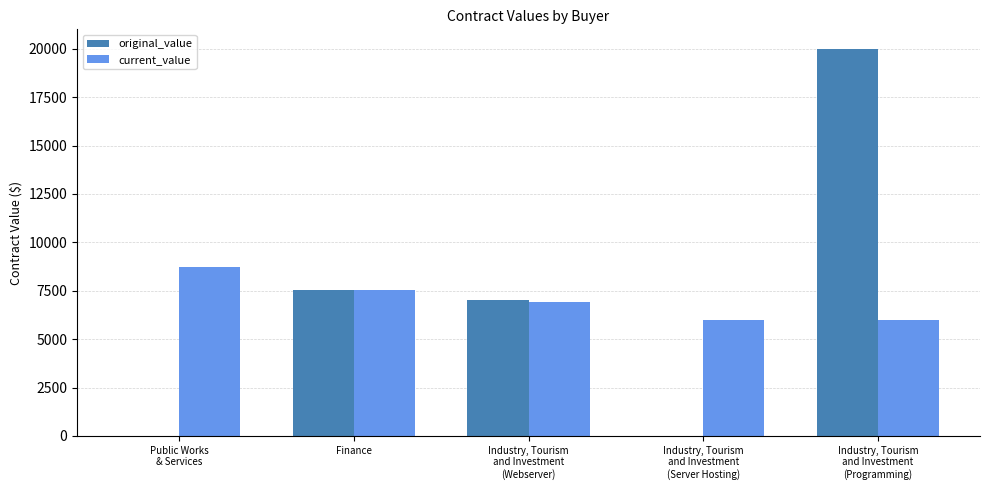

What is the maximum value shown in the chart?

20000.0